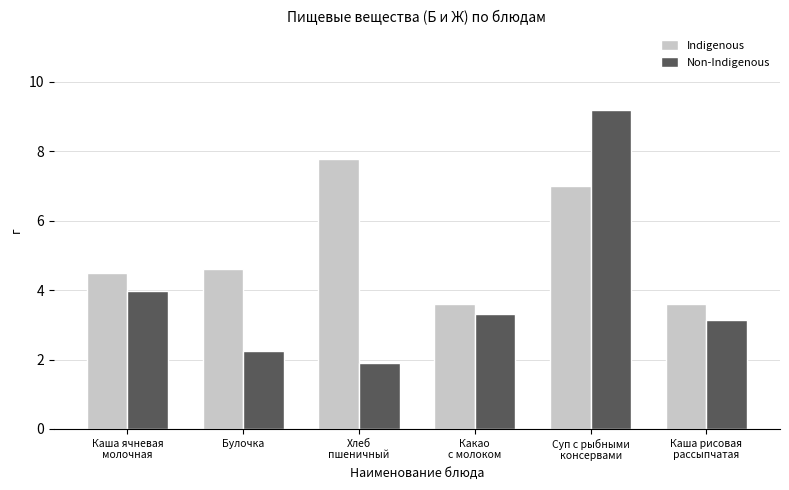

Which series changed the most between Каша ячневая
молочная and Какао
с молоком?

Indigenous